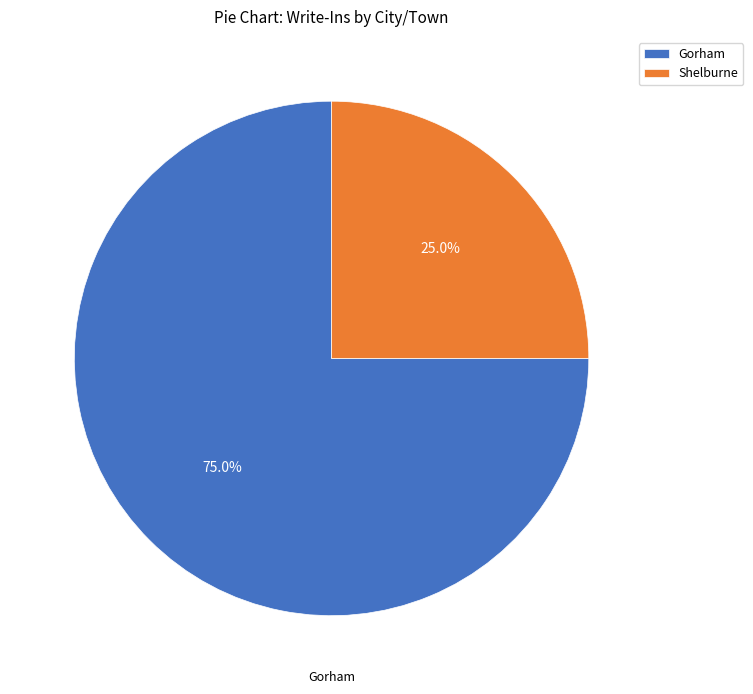

Is Shelburne the majority of the pie?

No